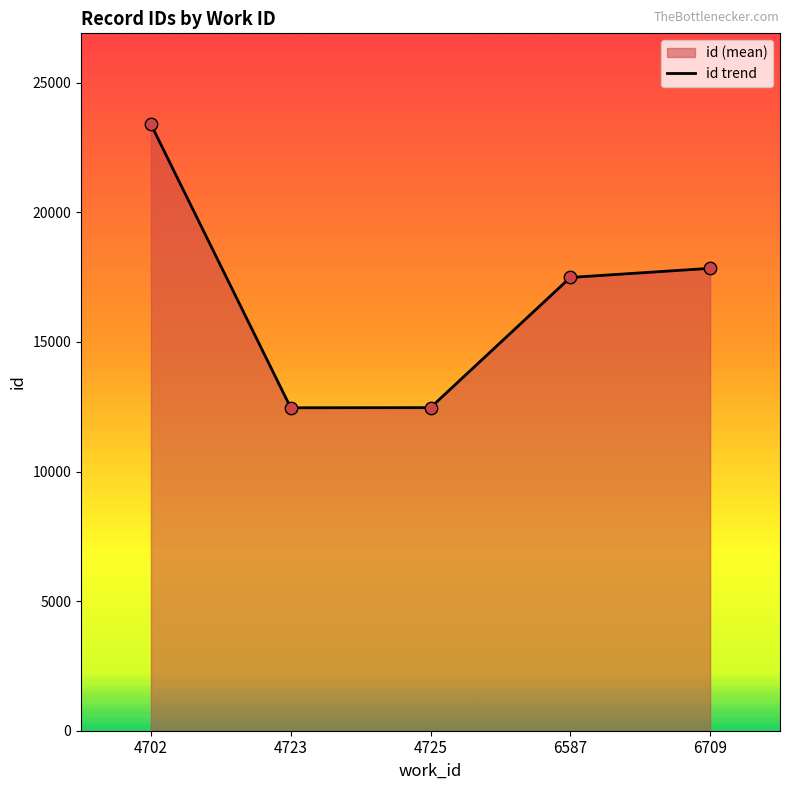

Approximately how many times larger is the value at 4725 compared to 4702?

0.5